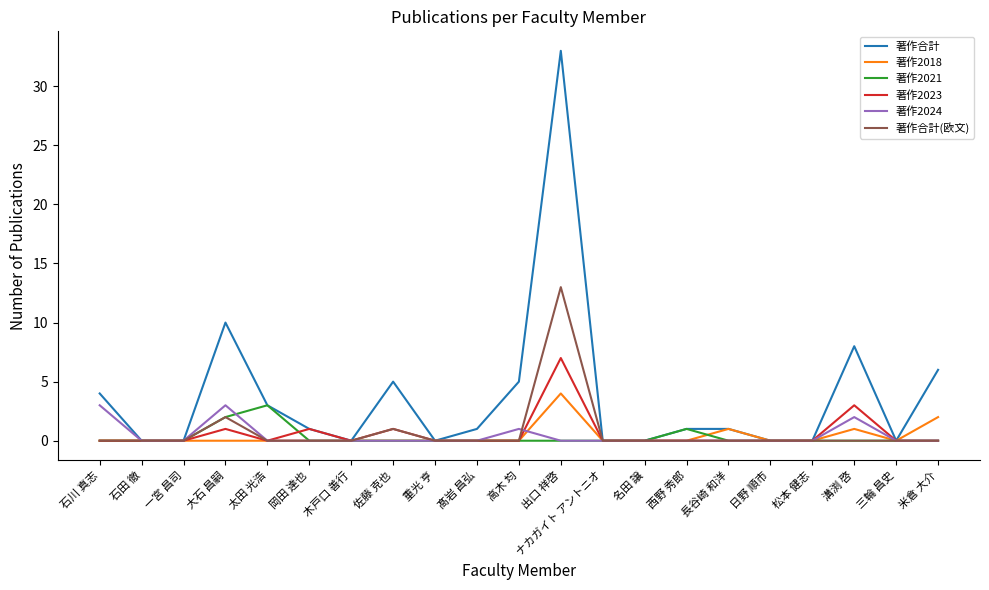

What position from the left is 木戸口 善行?

7